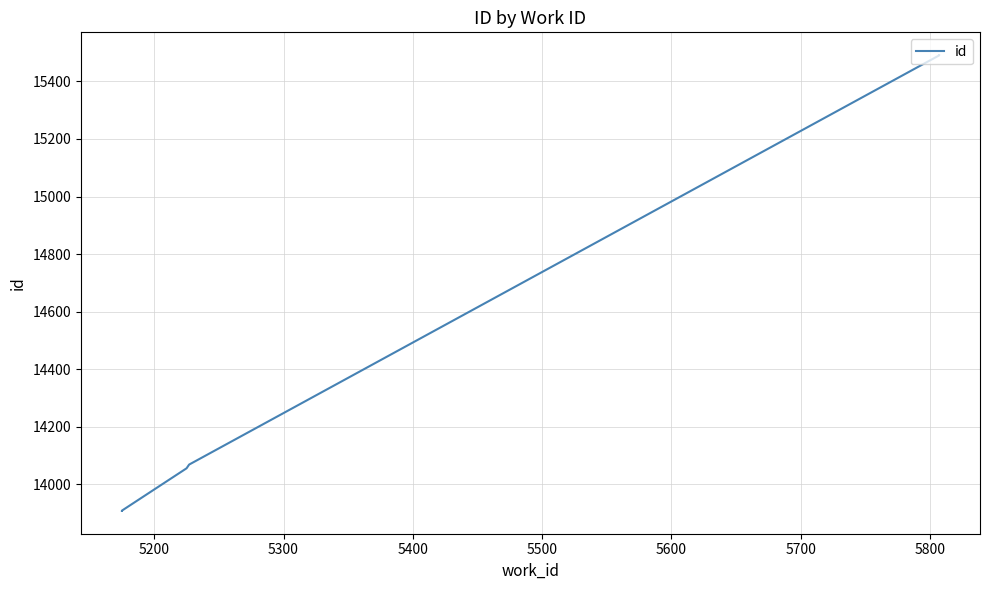

How many lines are shown in the chart?

1